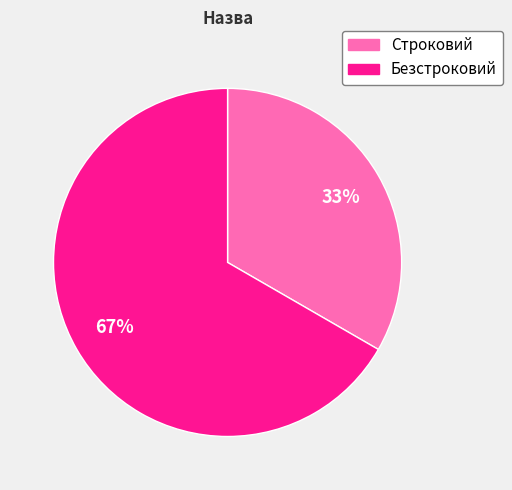

True or false: Строковий accounts for 33% of the total.

True